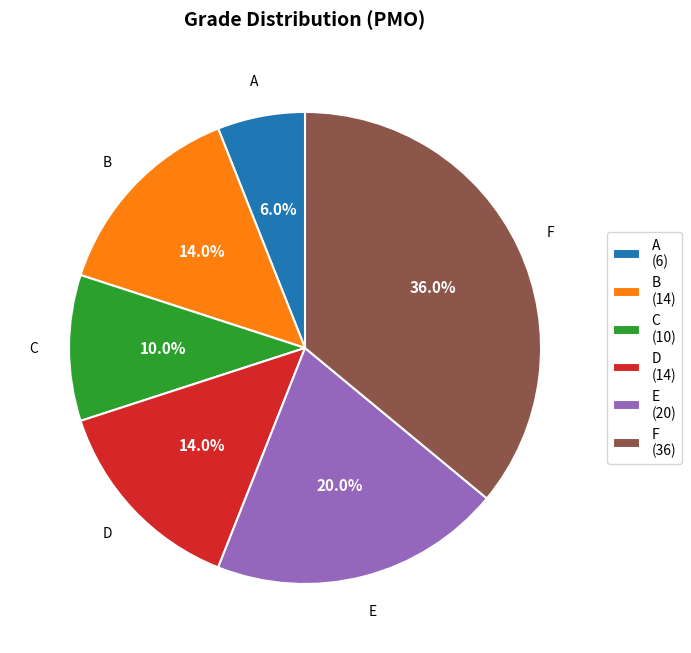

How much of the chart is everything except B (14)?

86.0%